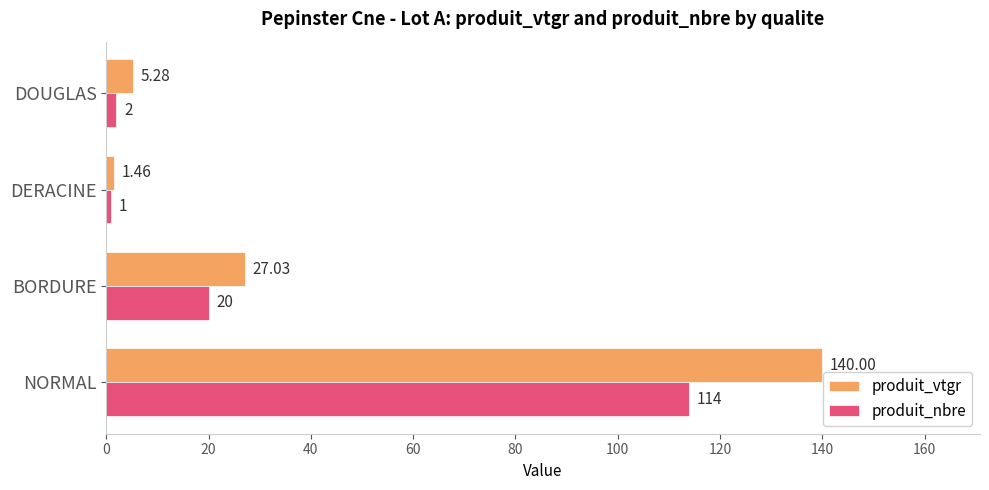

List the series in order of their peak value, highest first.

produit_vtgr, produit_nbre